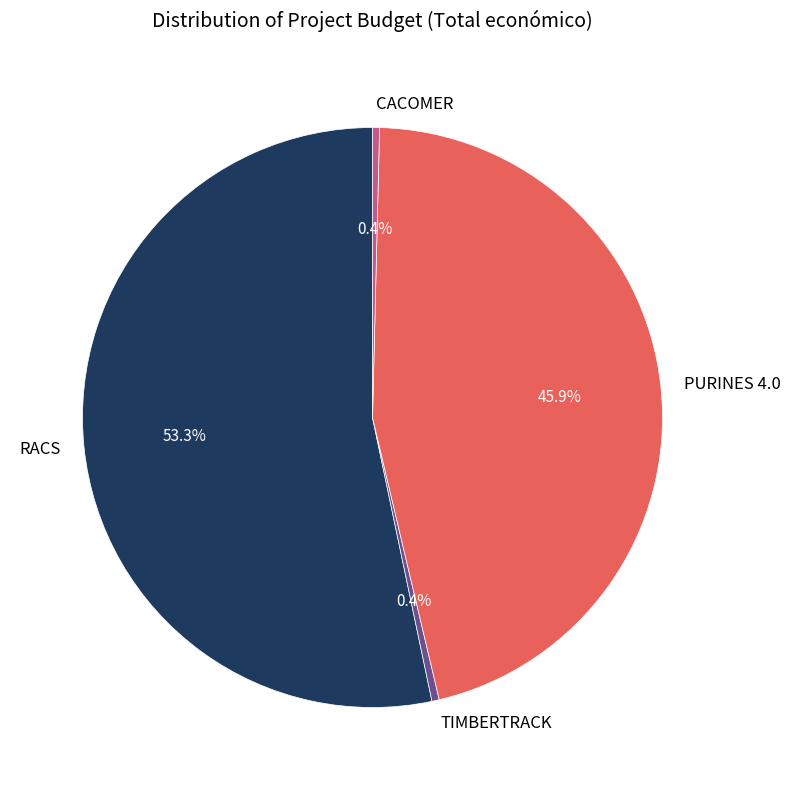

Does RACS account for over 50% of the chart?

Yes